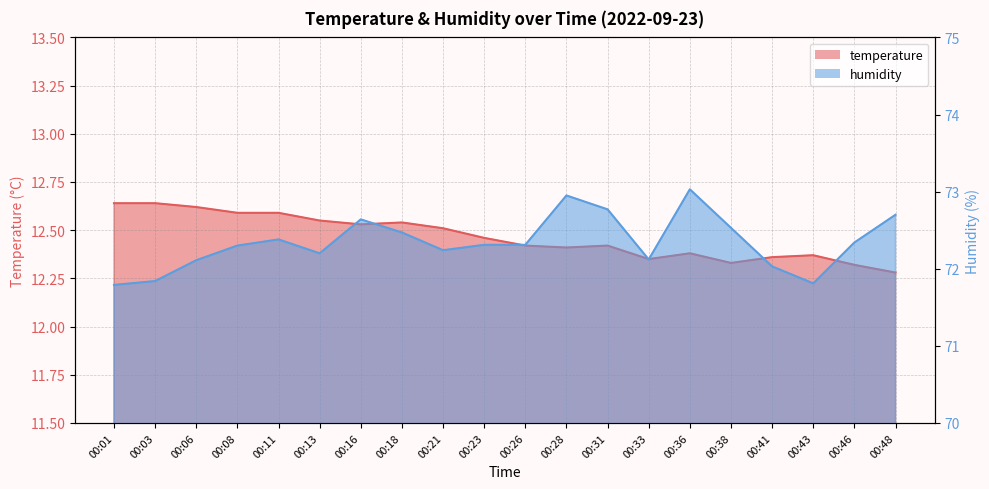

What is the spread (max minus min) of values at 00:48?

60.4